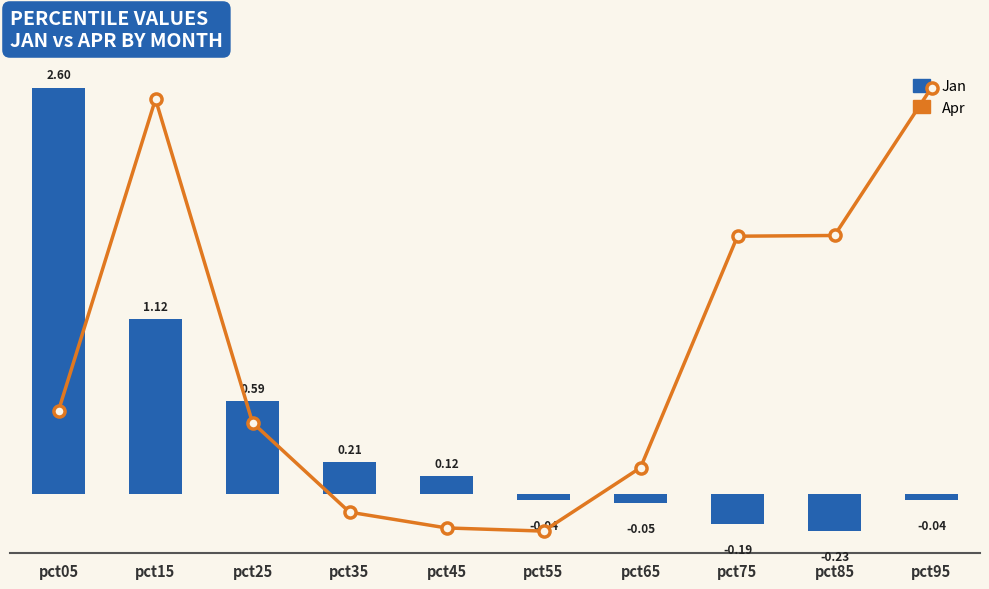

What is the difference between the second highest and second lowest values in the Apr (secondary) series?

0.7